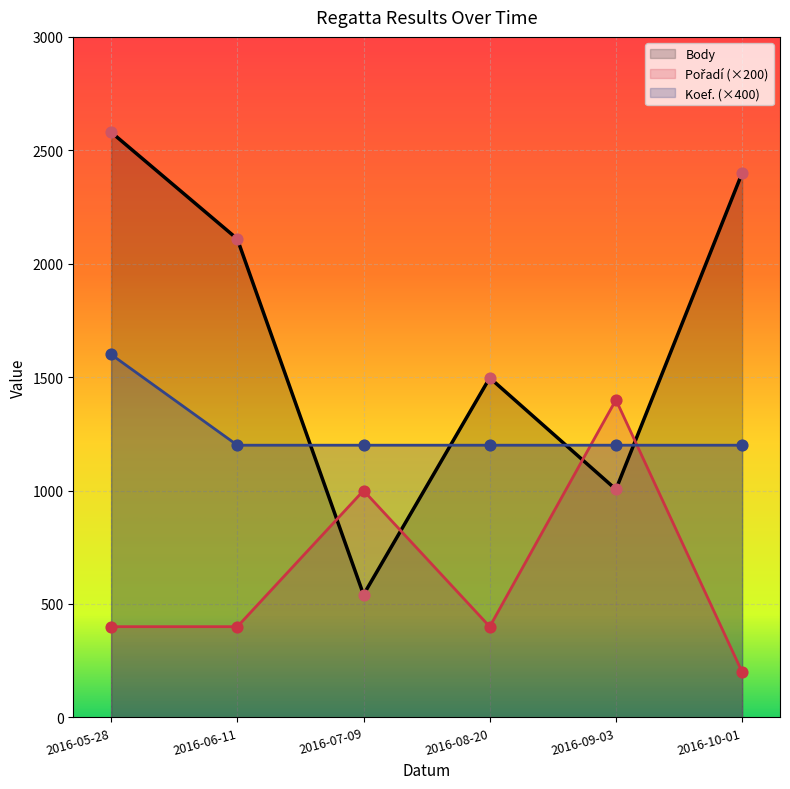

Which series has the largest Y range (max minus min)?

Body